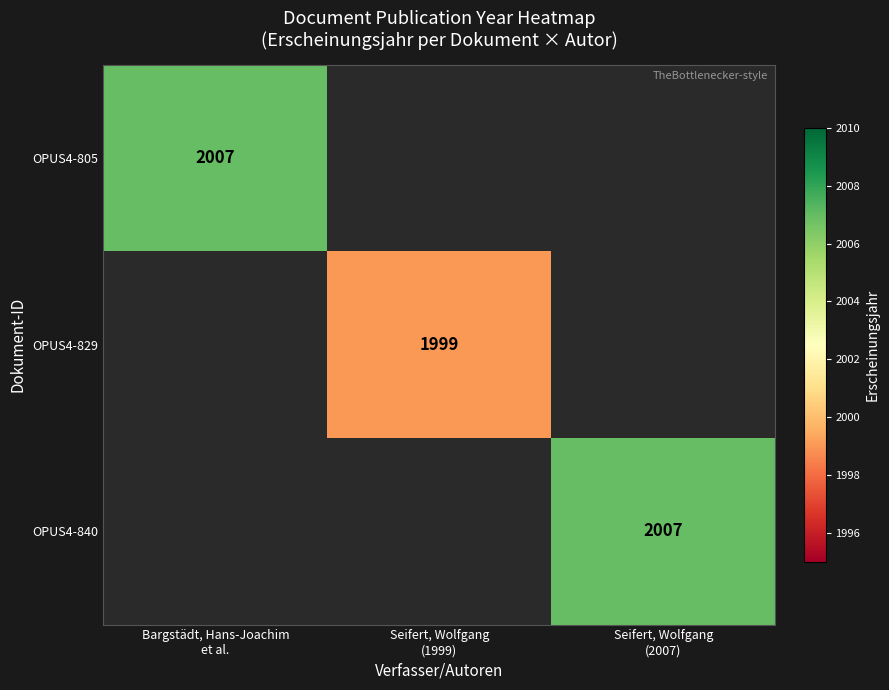

Is it true that OPUS4-829 equals 1376.6 at Seifert, Wolfgang (1999)?

False